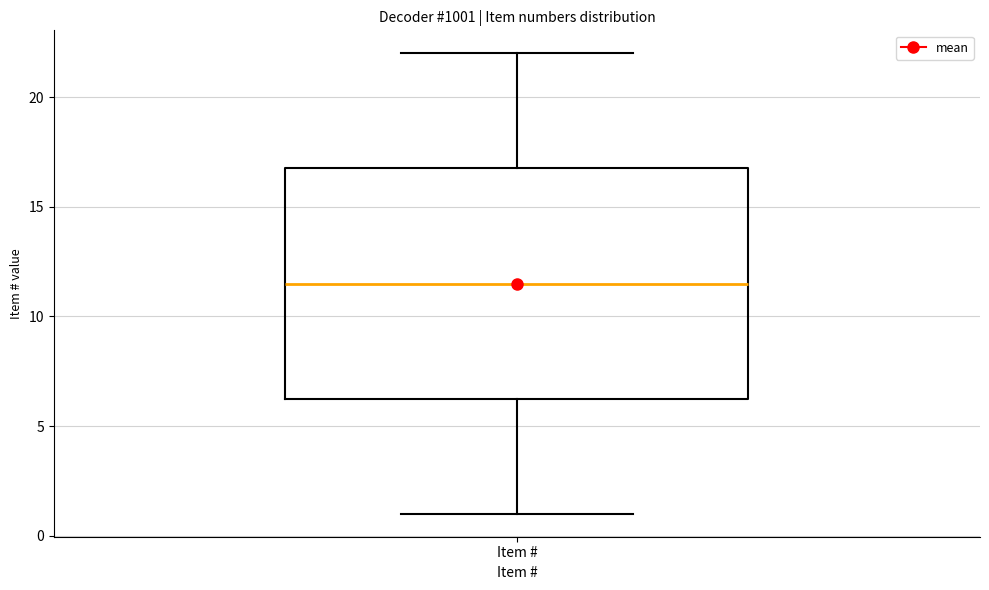

Read this box plot against the y-axis: the position of the median line, the range covered by the box, and the ends of both whiskers. The values are not printed on the chart, so give them approximately, as read against the axis.

median 11.5, box 6.5 to 17.0, whiskers 1.0 to 22.0